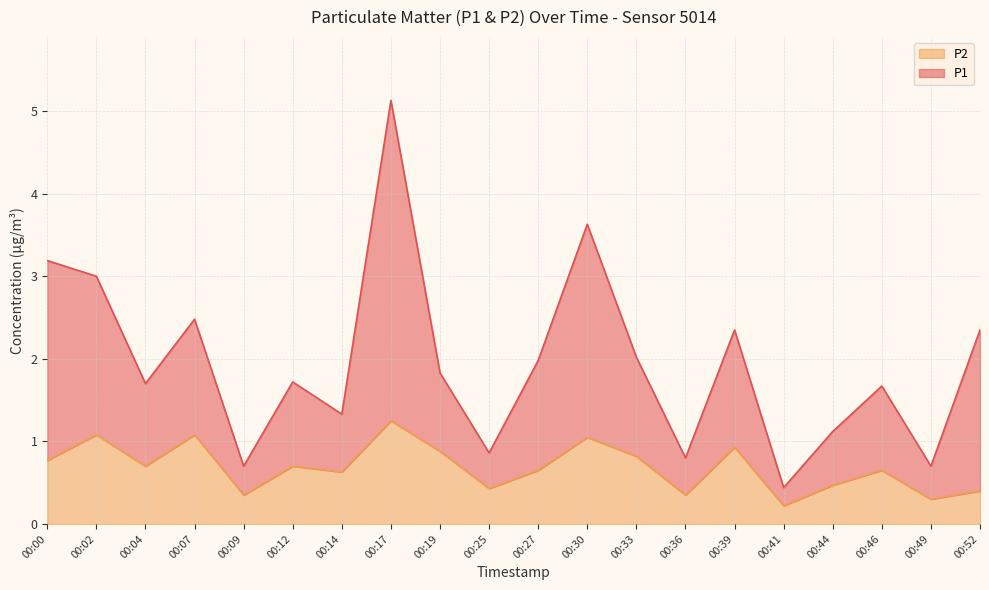

Which series has the largest total across all categories?

P1